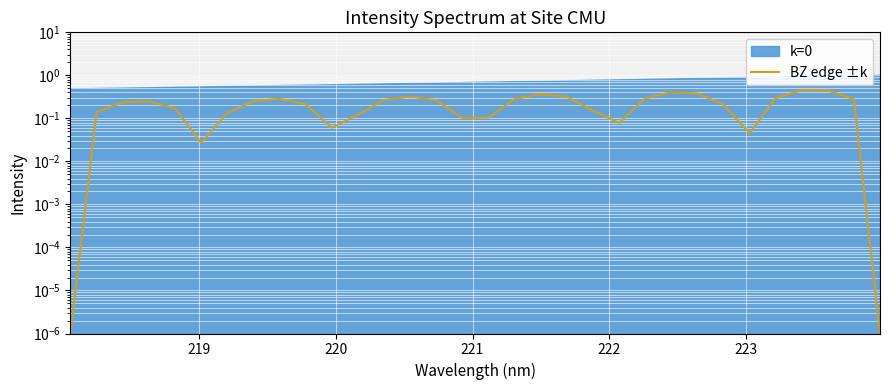

True or false: there are more than 1 points higher than both neighbors.

True